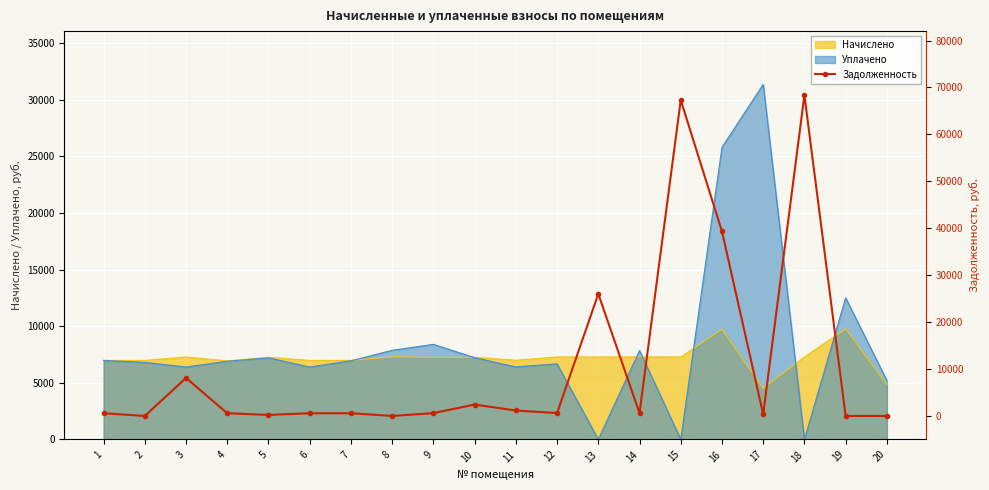

Which category has the lowest value across all series?

2